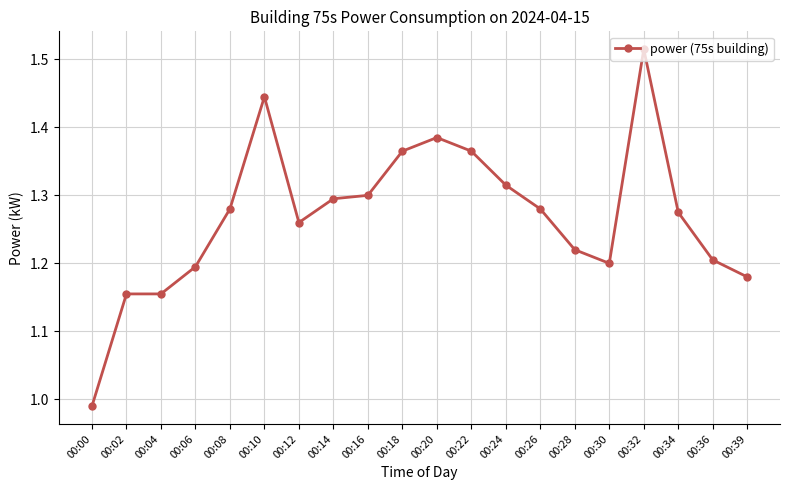

True or false: the data has more than 0 interior local peaks.

True